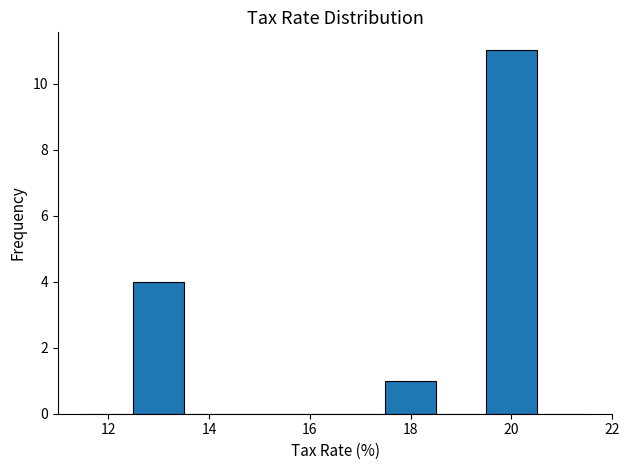

Reading left to right, transcribe this chart: for each bar, give the range it covers on the x-axis and its height. Neither the bar edges nor the heights are printed on the chart, so give them approximately, as read against the axes.

11.5 to 12.5: 0
12.5 to 13.5: 4
13.5 to 14.5: 0
14.5 to 15.5: 0
15.5 to 16.5: 0
16.5 to 17.5: 0
17.5 to 18.5: 1
18.5 to 19.5: 0
19.5 to 20.5: 11
20.5 to 21.5: 0